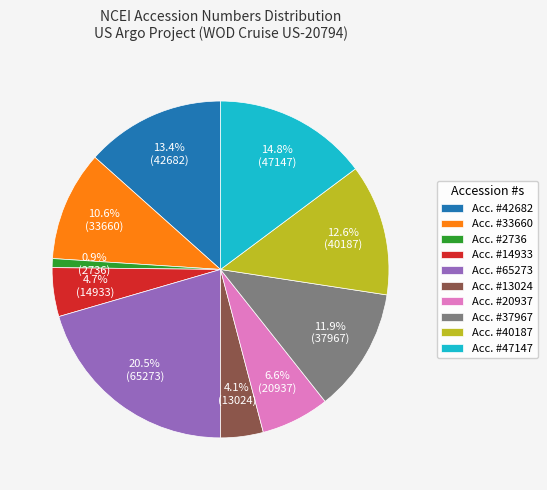

Which slice is the largest?

Acc. #65273